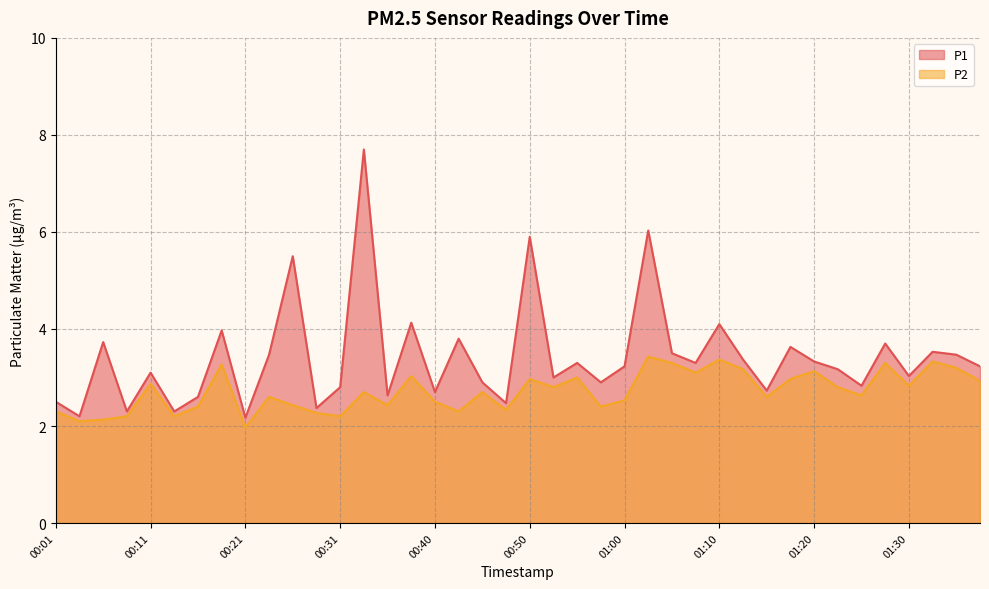

True or false: P2 and P1 cross at least once.

False